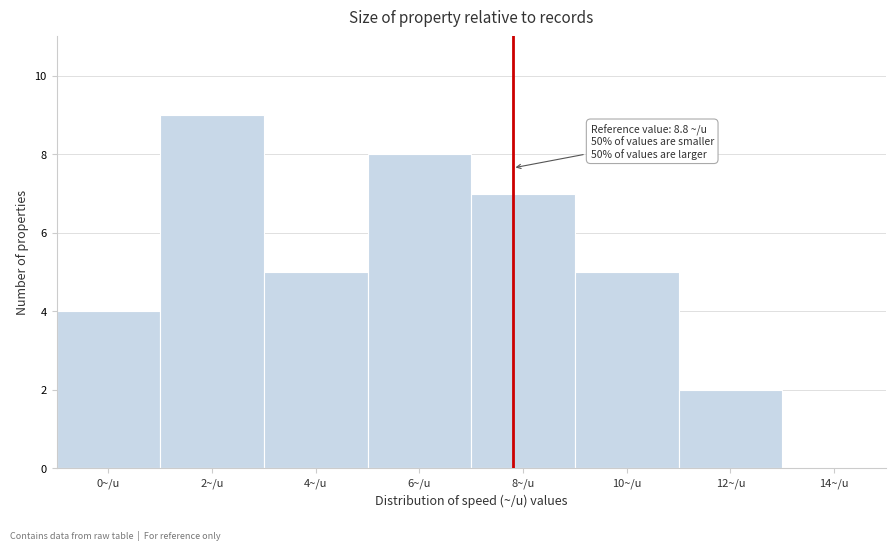

Reading right to left, list all the values displayed in this chart.

14~/u=0	12~/u=2	10~/u=5	8~/u=7	6~/u=8	4~/u=5	2~/u=9	0~/u=4